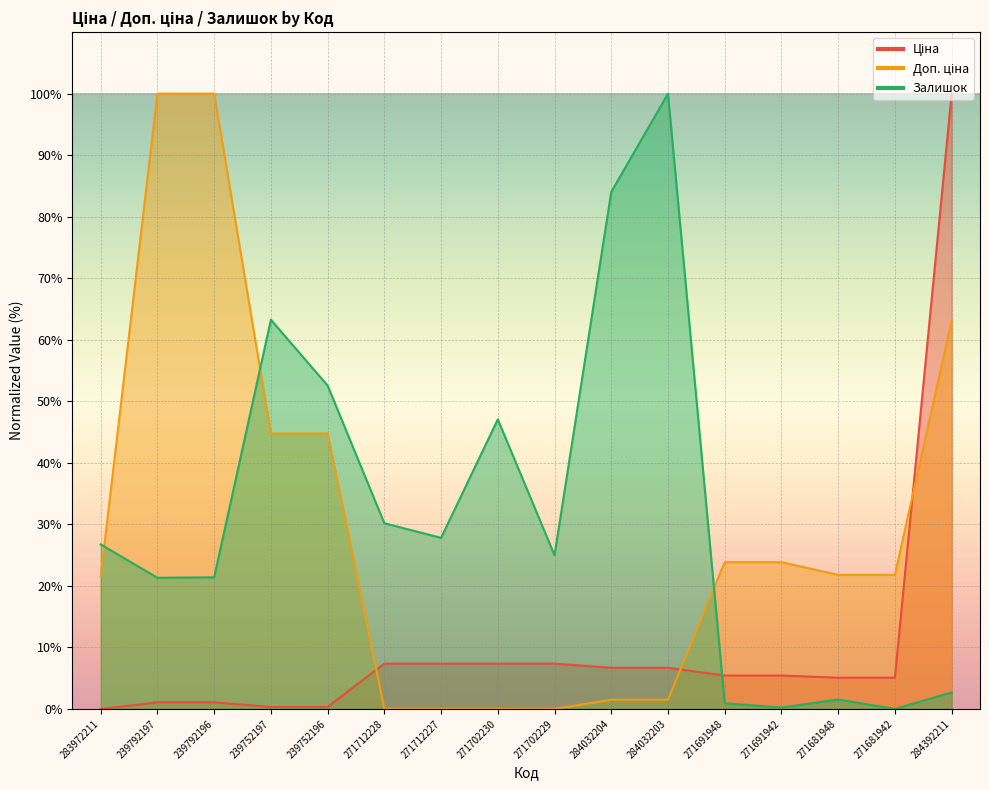

What are all the series names shown in the legend?

Ціна, Доп. ціна, Залишок